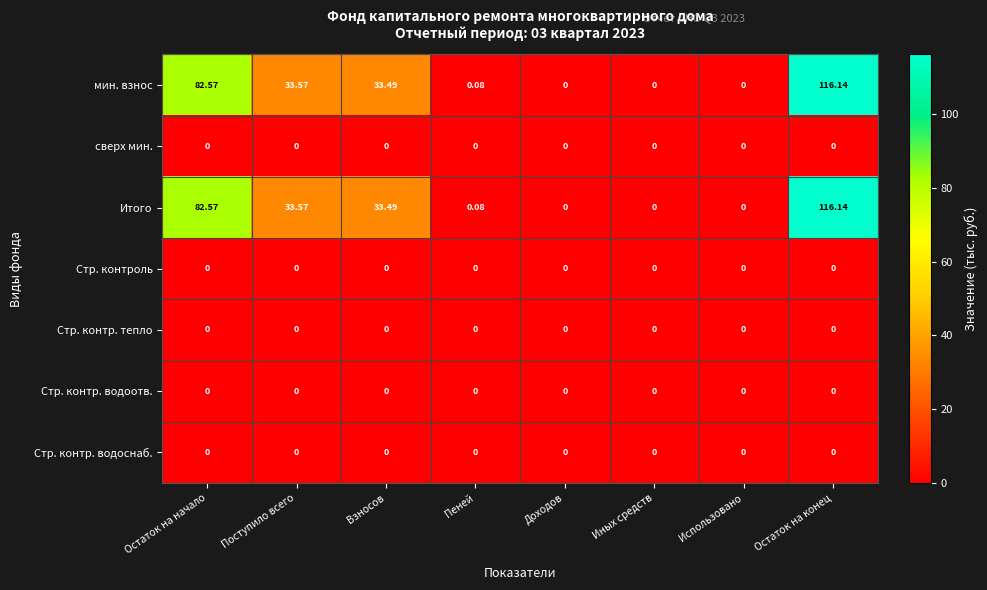

Which category has the highest value across all series?

Остаток на конец